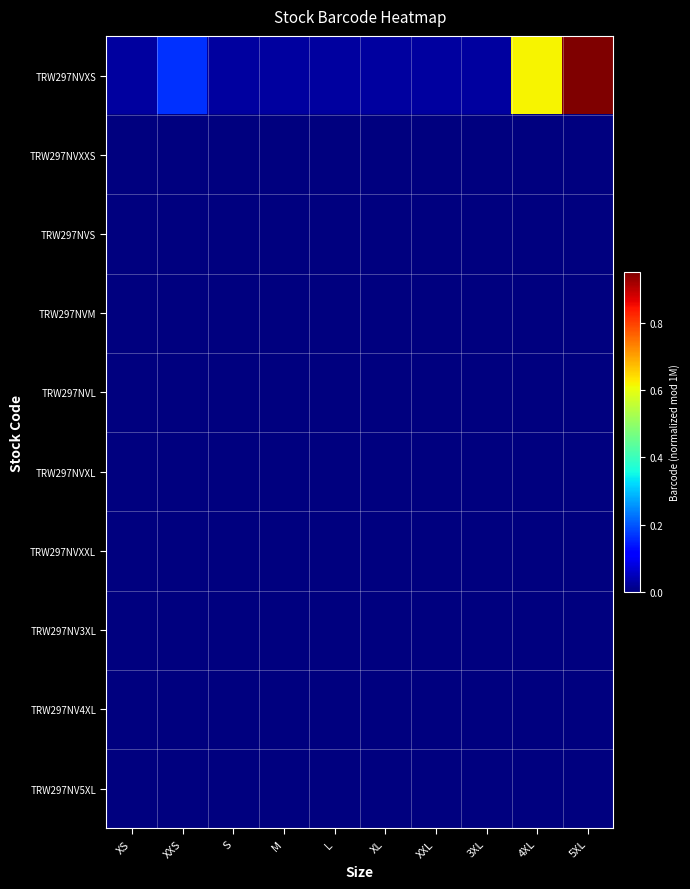

Reading left to right, list all the values displayed in this chart.

TRW297NVXS: XS=0.0	XXS=0.2	S=0.0	M=0.0	L=0.0	XL=0.0	XXL=0.0	3XL=0.0	4XL=0.6	5XL=1.0
TRW297NVXXS: XS=0.0	XXS=0.0	S=0.0	M=0.0	L=0.0	XL=0.0	XXL=0.0	3XL=0.0	4XL=0.0	5XL=0.0
TRW297NVS: XS=0.0	XXS=0.0	S=0.0	M=0.0	L=0.0	XL=0.0	XXL=0.0	3XL=0.0	4XL=0.0	5XL=0.0
TRW297NVM: XS=0.0	XXS=0.0	S=0.0	M=0.0	L=0.0	XL=0.0	XXL=0.0	3XL=0.0	4XL=0.0	5XL=0.0
TRW297NVL: XS=0.0	XXS=0.0	S=0.0	M=0.0	L=0.0	XL=0.0	XXL=0.0	3XL=0.0	4XL=0.0	5XL=0.0
TRW297NVXL: XS=0.0	XXS=0.0	S=0.0	M=0.0	L=0.0	XL=0.0	XXL=0.0	3XL=0.0	4XL=0.0	5XL=0.0
TRW297NVXXL: XS=0.0	XXS=0.0	S=0.0	M=0.0	L=0.0	XL=0.0	XXL=0.0	3XL=0.0	4XL=0.0	5XL=0.0
TRW297NV3XL: XS=0.0	XXS=0.0	S=0.0	M=0.0	L=0.0	XL=0.0	XXL=0.0	3XL=0.0	4XL=0.0	5XL=0.0
TRW297NV4XL: XS=0.0	XXS=0.0	S=0.0	M=0.0	L=0.0	XL=0.0	XXL=0.0	3XL=0.0	4XL=0.0	5XL=0.0
TRW297NV5XL: XS=0.0	XXS=0.0	S=0.0	M=0.0	L=0.0	XL=0.0	XXL=0.0	3XL=0.0	4XL=0.0	5XL=0.0